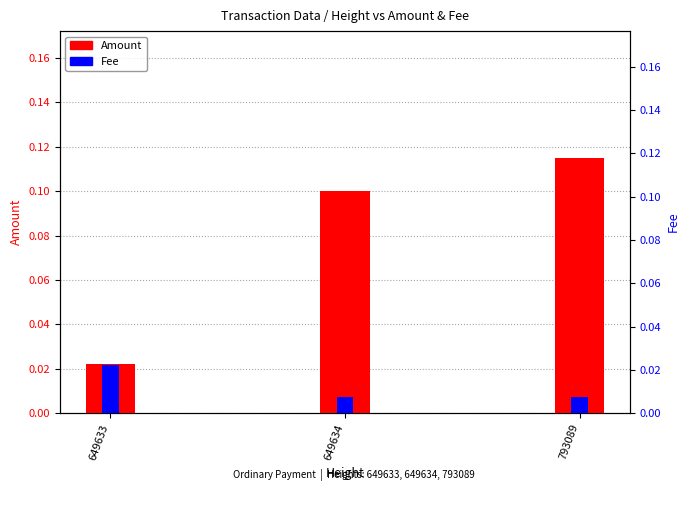

Which series has the largest range (max minus min)?

Amount